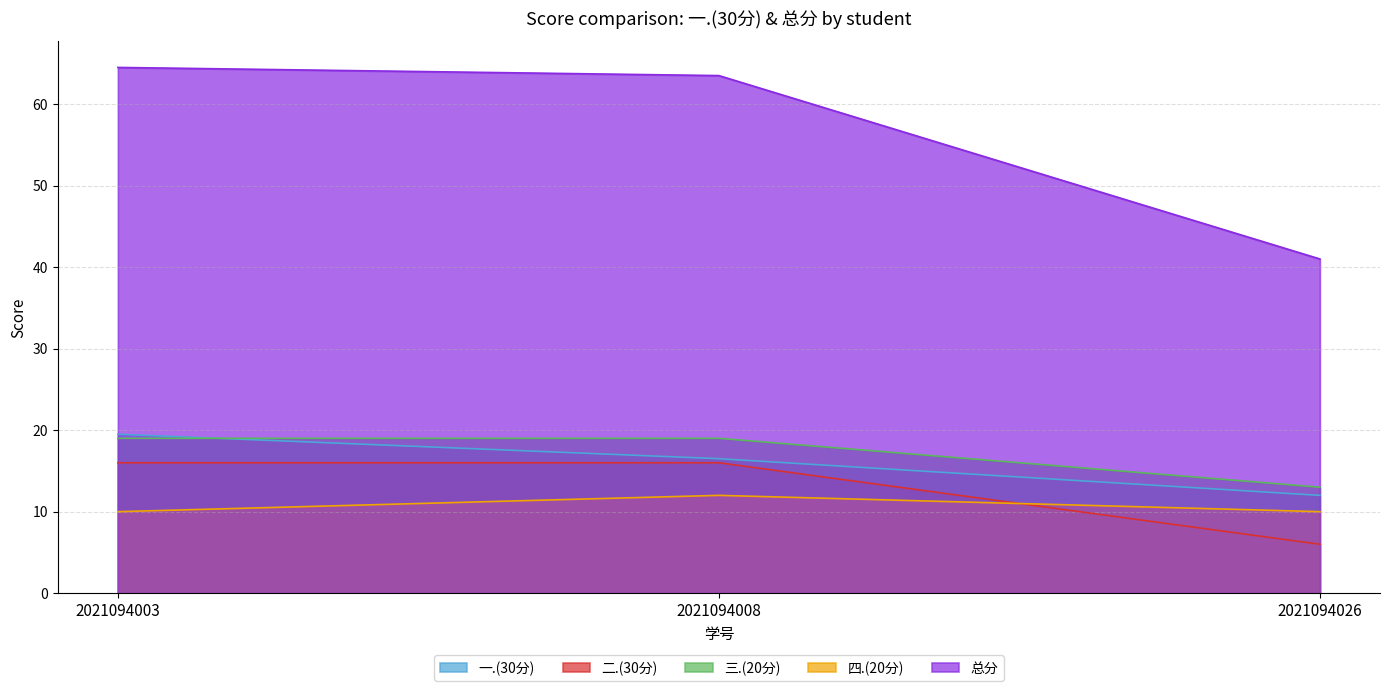

Is the value of 四.(20分) at 2021094026 greater than the value of 三.(20分) at 2021094026?

No